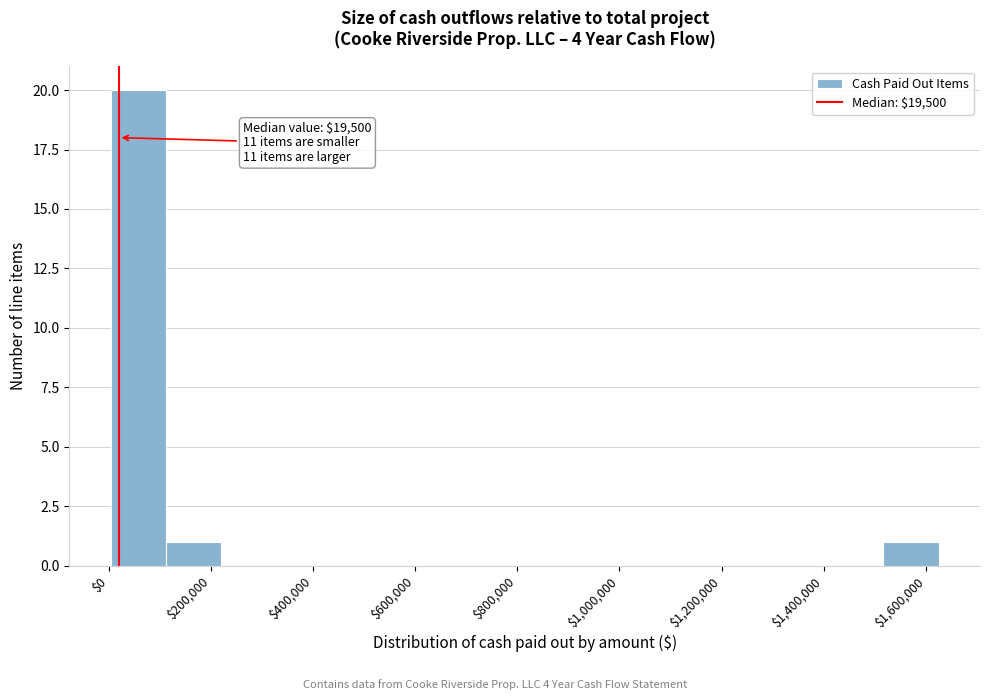

Over which range of the x-axis is the bar tallest?

0 to 120000